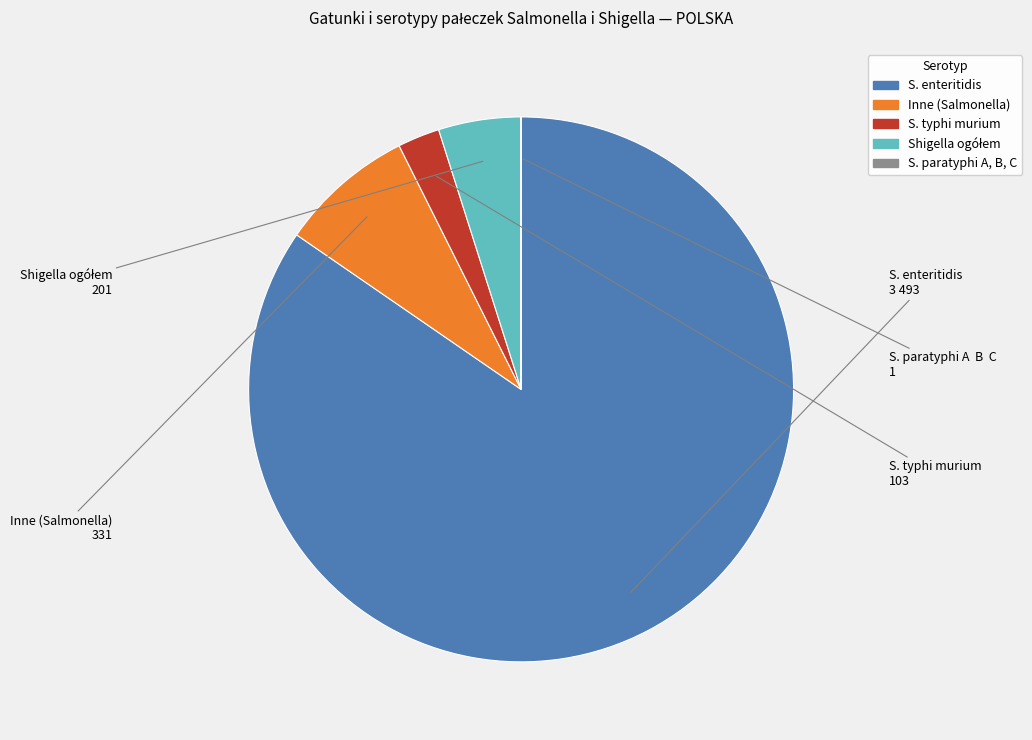

Is Inne (Salmonella) the majority of the pie?

No